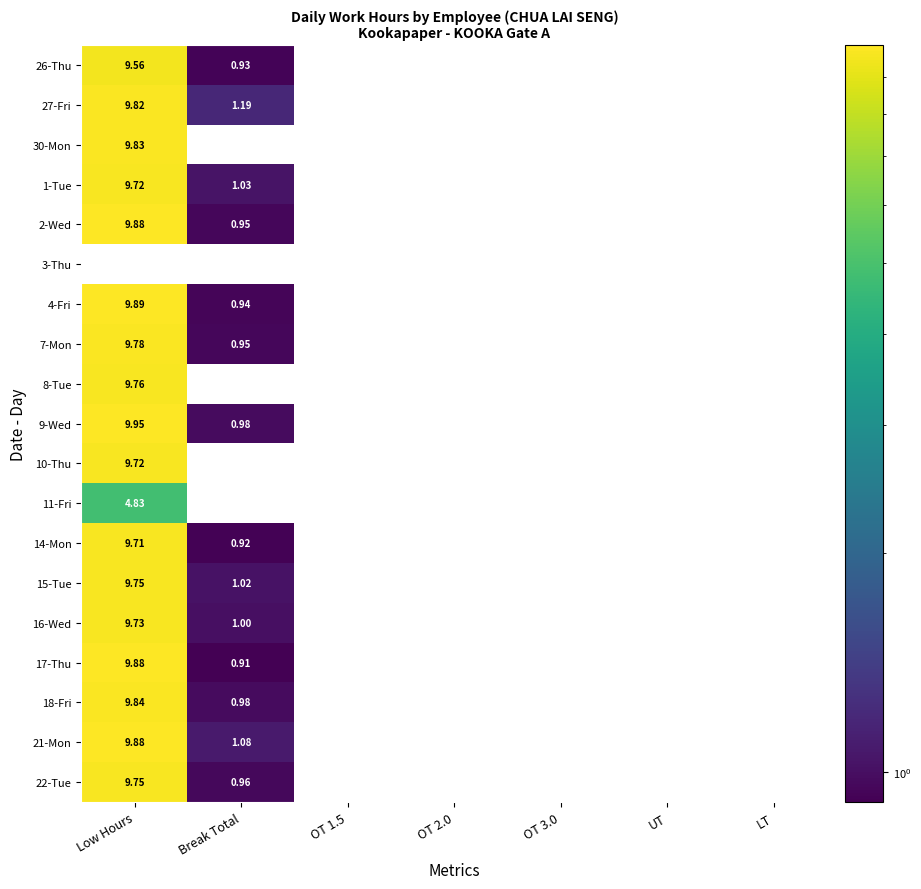

At which label does 16-Wed reach its peak?

Low Hours